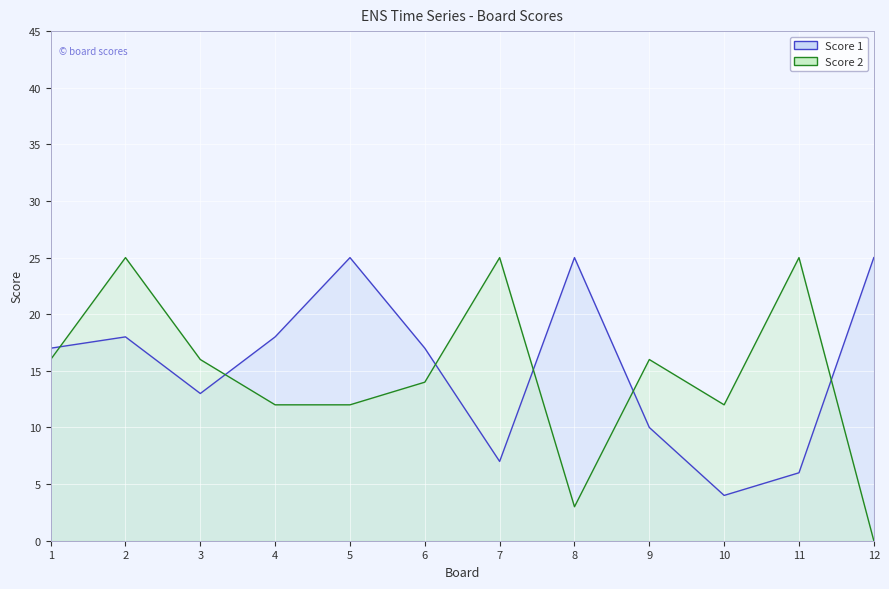

At which category does Score 1 reach its first local peak?

2